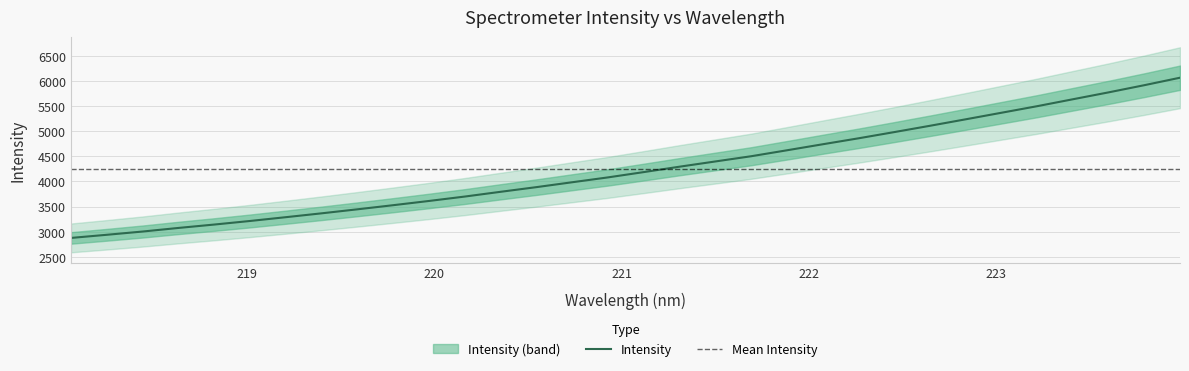

Count the number of categories in the chart.

32